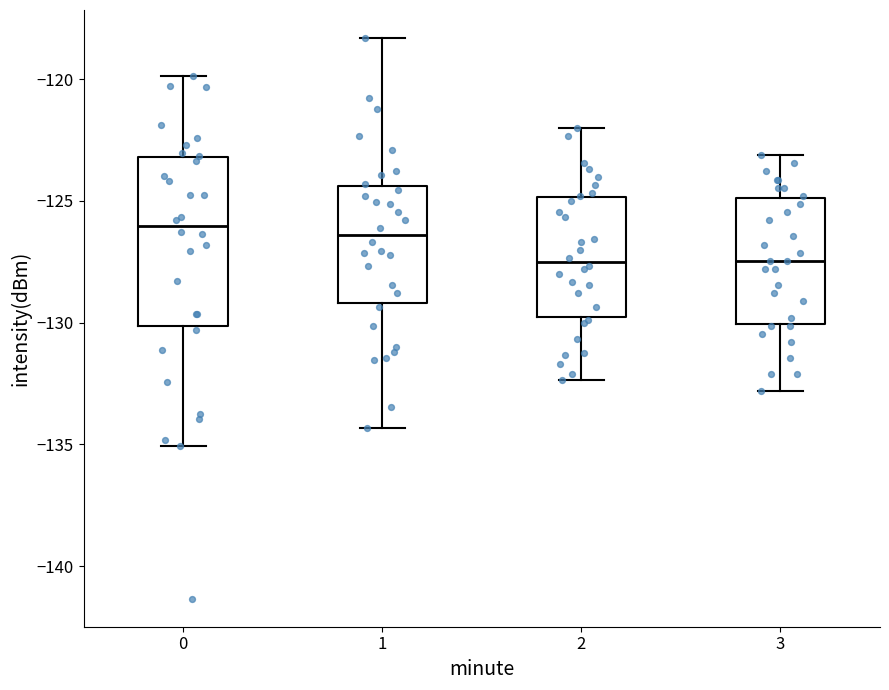

Reading left to right, read every box against the y-axis: the position of its median line, the range the box covers, and the ends of its whiskers. The values are not printed on the chart, so give them approximately, as read against the axis.

0: median -126.0, box -130.0 to -123.0, whiskers -135.0 to -120.0
1: median -126.5, box -129.0 to -124.5, whiskers -134.5 to -118.5
2: median -127.5, box -130.0 to -125.0, whiskers -132.5 to -122.0
3: median -127.5, box -130.0 to -125.0, whiskers -133.0 to -123.0